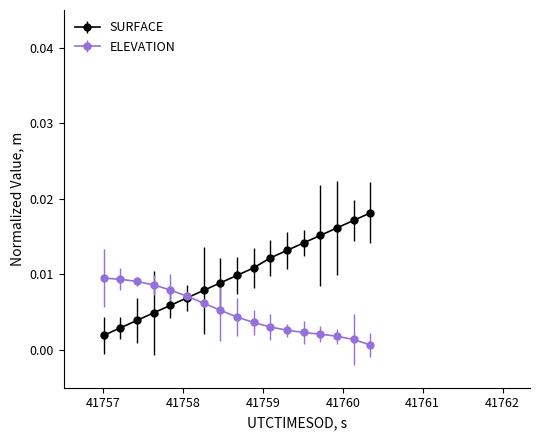

List the series in order of their peak value, lowest first.

ELEVATION, SURFACE